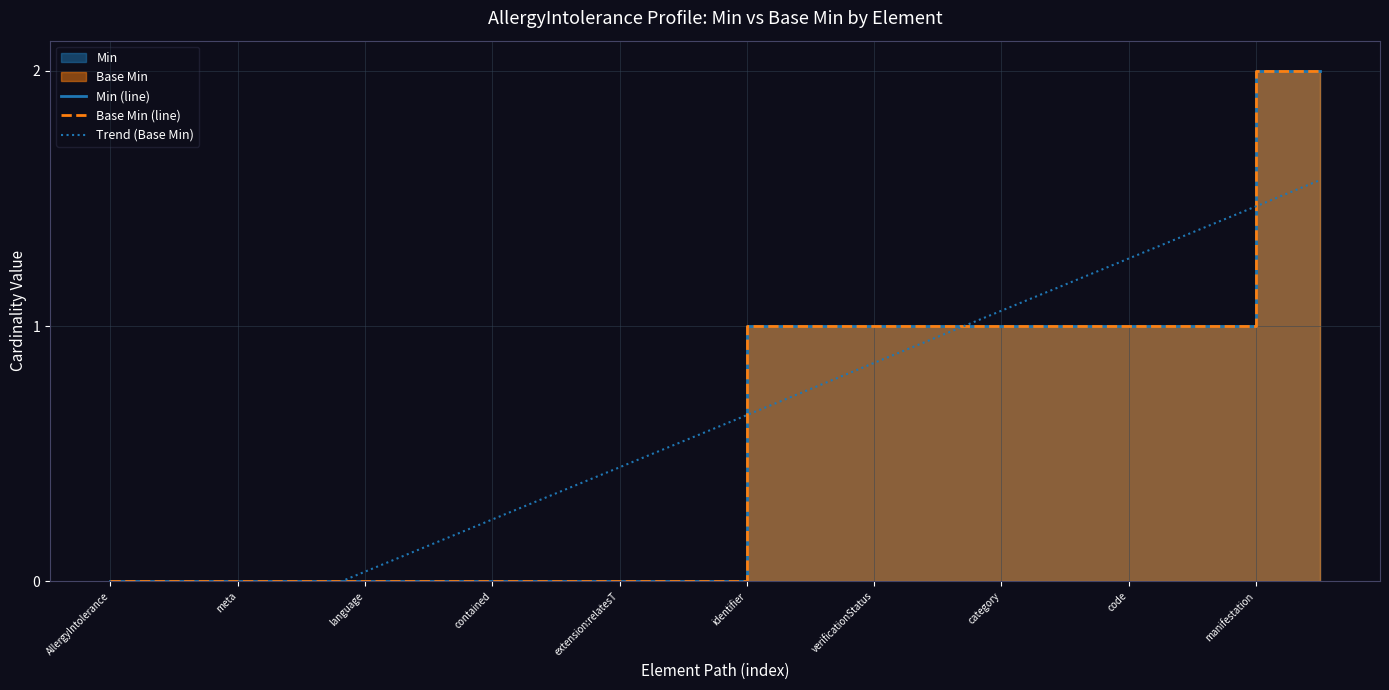

After their last crossing, which series has the higher values: Min (line) or Trend (Base Min)?

Min (line)